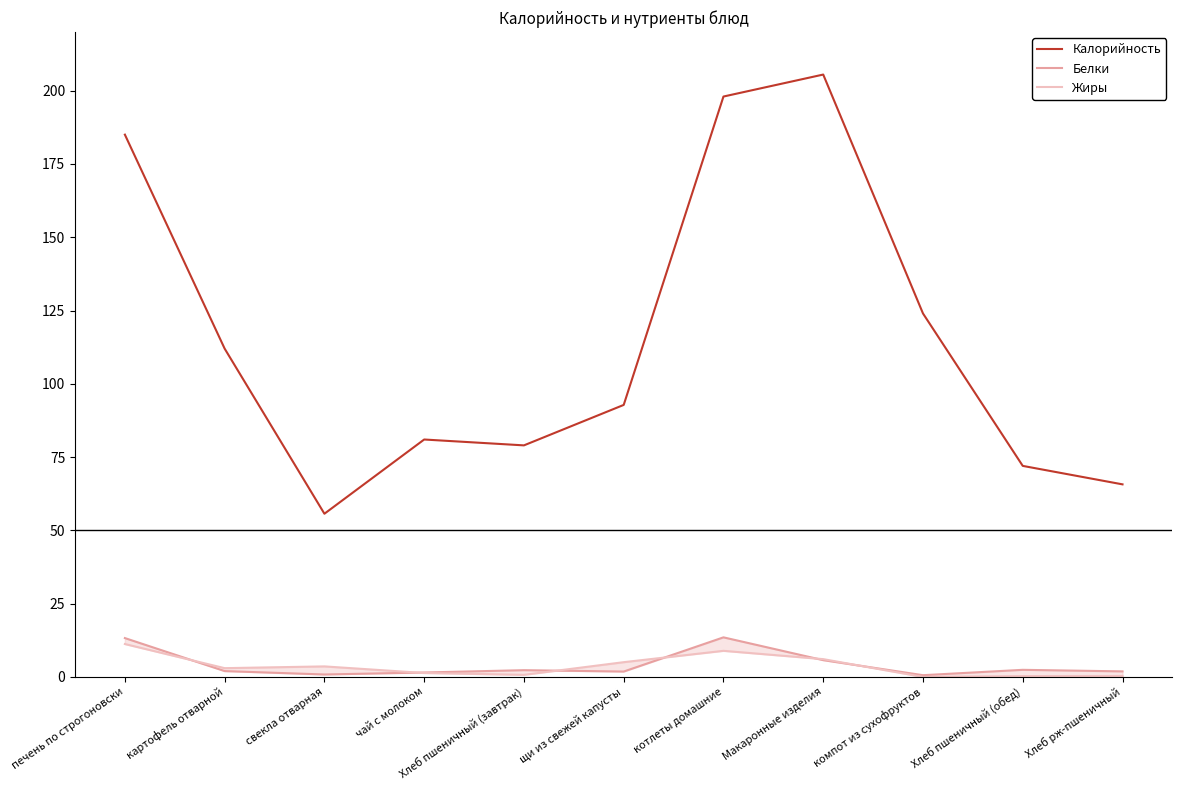

Does the chart display data point markers on the line(s)?

No